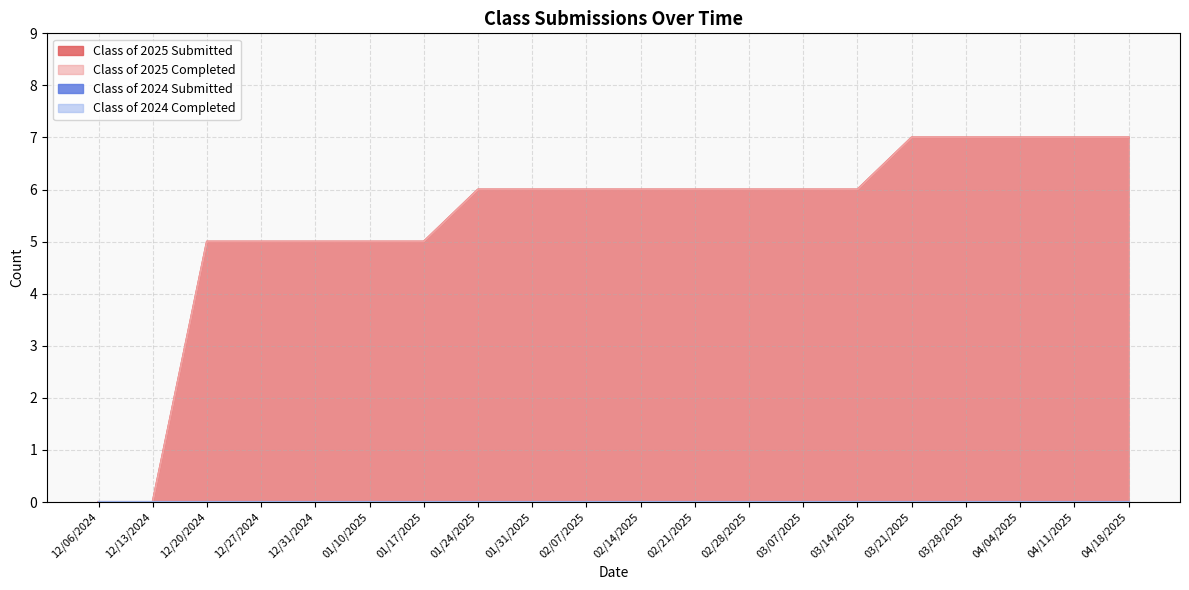

What position from the right is 01/17/2025?

14